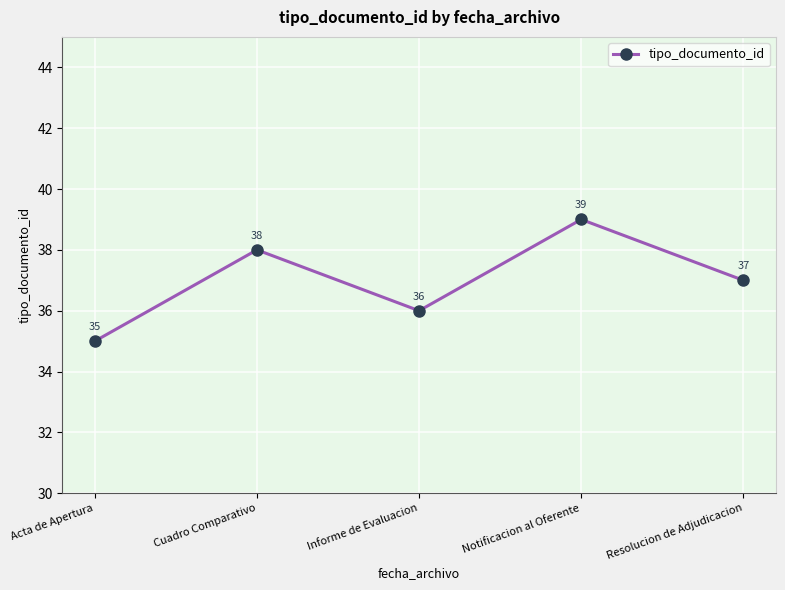

True or false: the data has more than 1 interior local peaks.

True